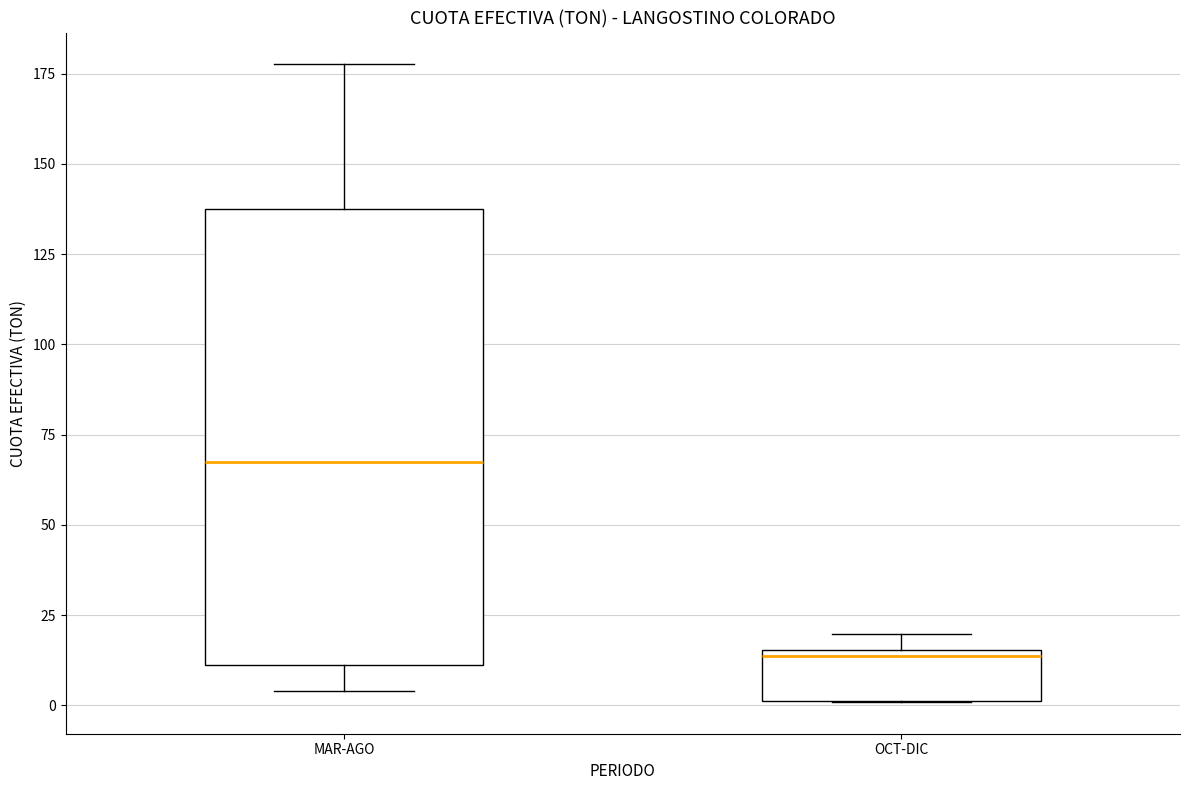

Which box has the lowest median line?

OCT-DIC